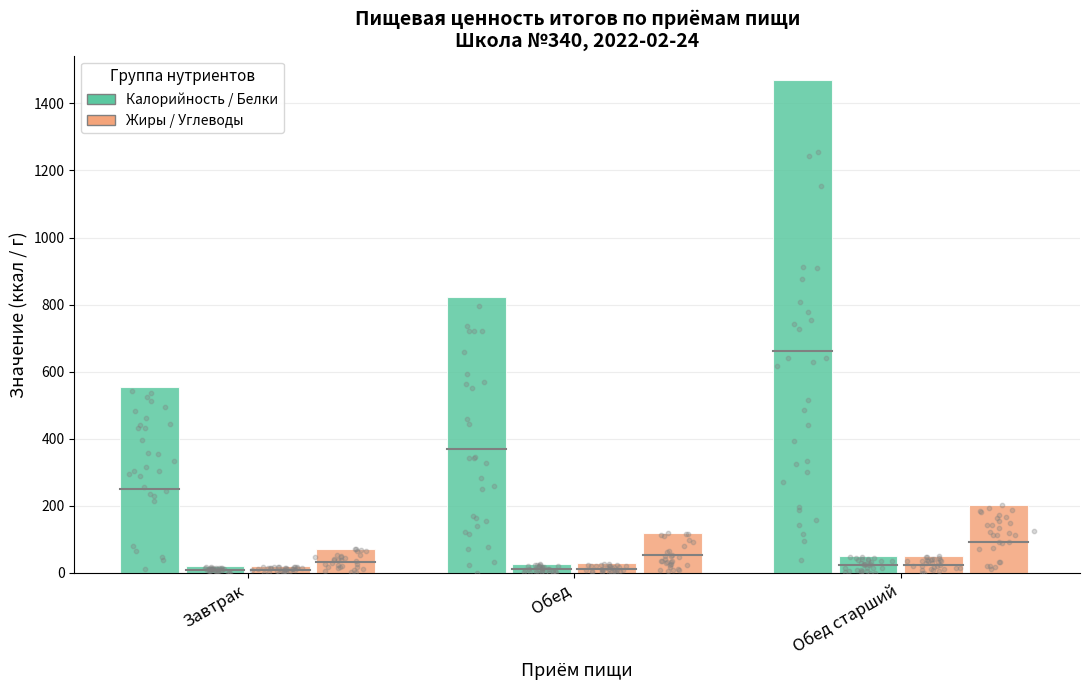

Is the value of Калорийность at Завтрак greater than the value of Углеводы at Обед старший?

Yes